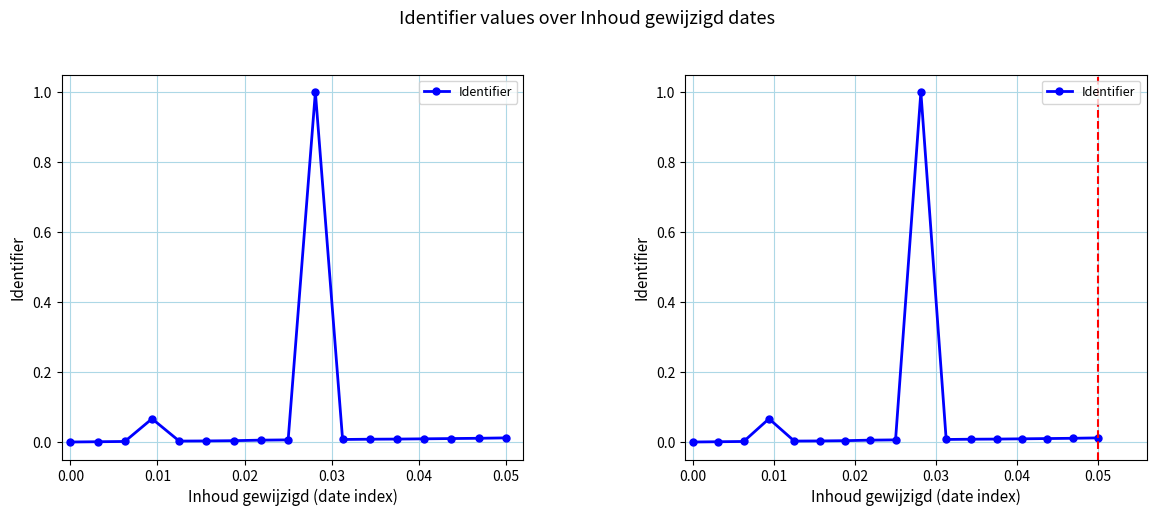

Reading right to left, what are all the values shown in this chart?

0.0	0.0	0.0	0.0	0.0	0.0	0.0	1.0	0.0	0.0	0.0	0.0	0.0	0.1	0.0	0.0	0.0